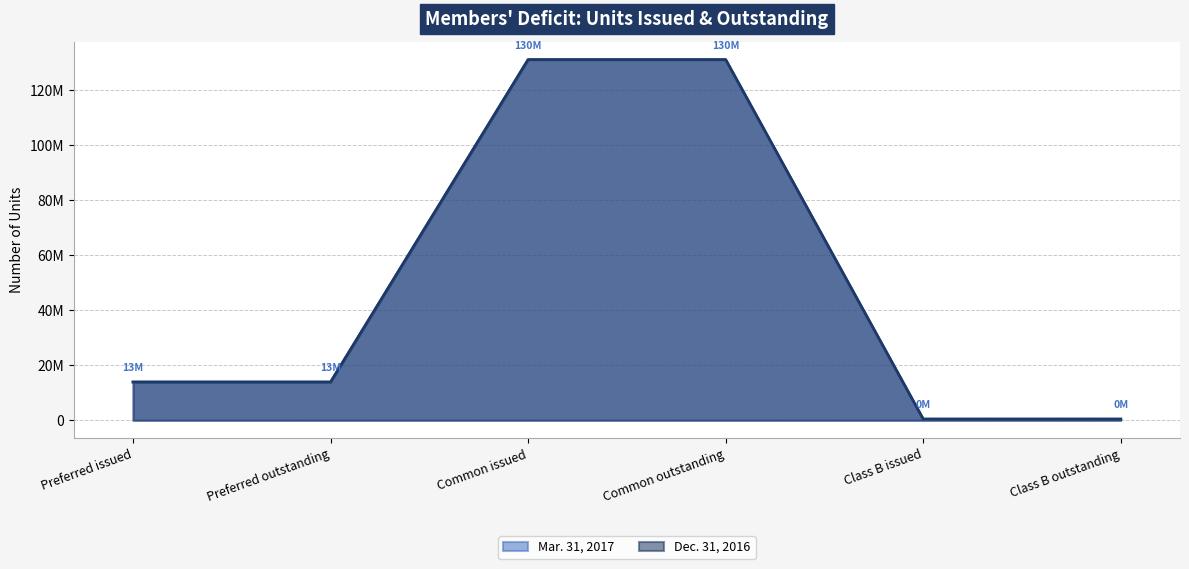

Which series has the largest range (max minus min)?

Dec. 31, 2016